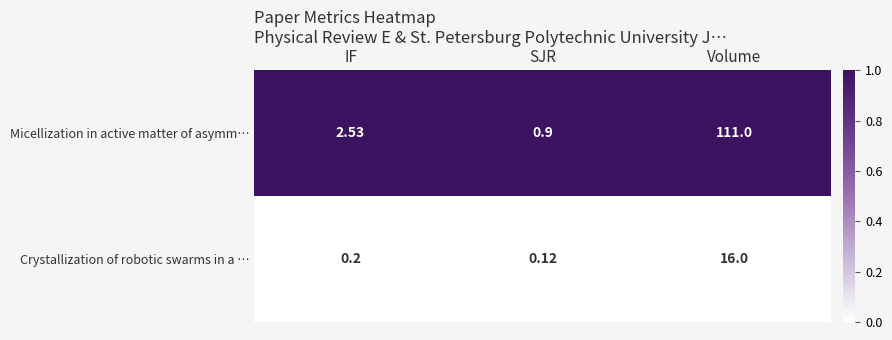

Rank the series by their maximum value, from lowest to highest.

Crystallization of robotic swarms in a …, Micellization in active matter of asymm…